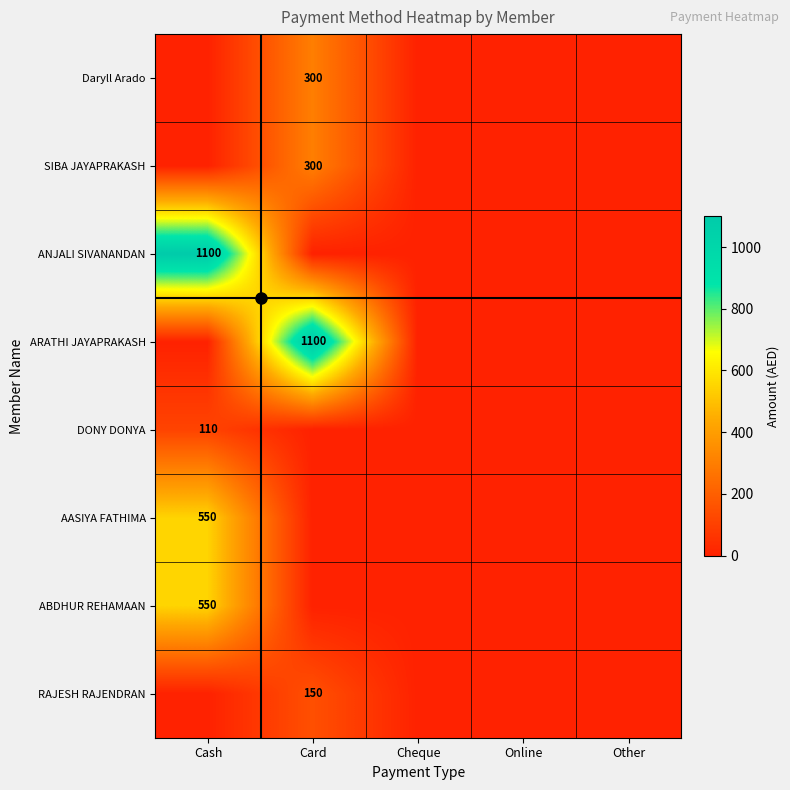

The value of AASIYA FATHIMA at Cash is 789. True or false?

False